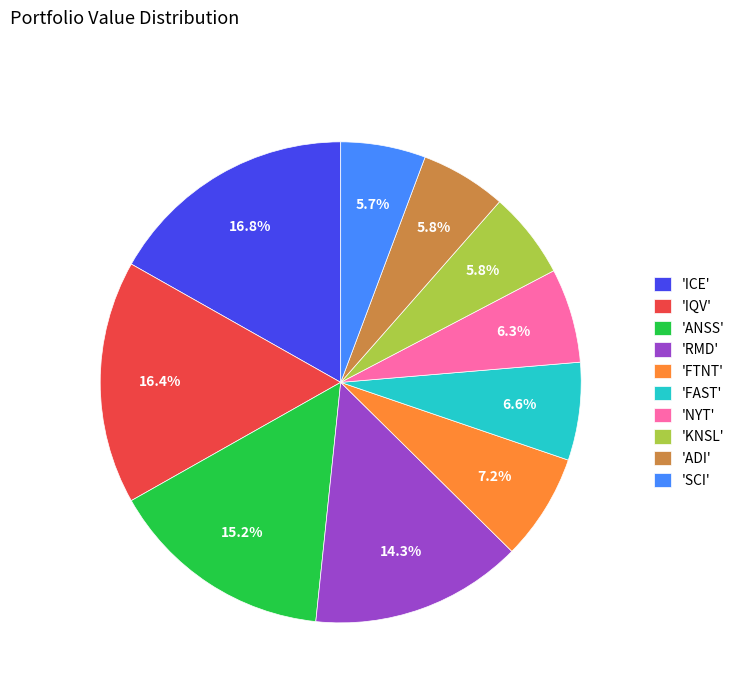

What is the ratio of the value at 'FAST' to the value at 'ANSS'?

0.4